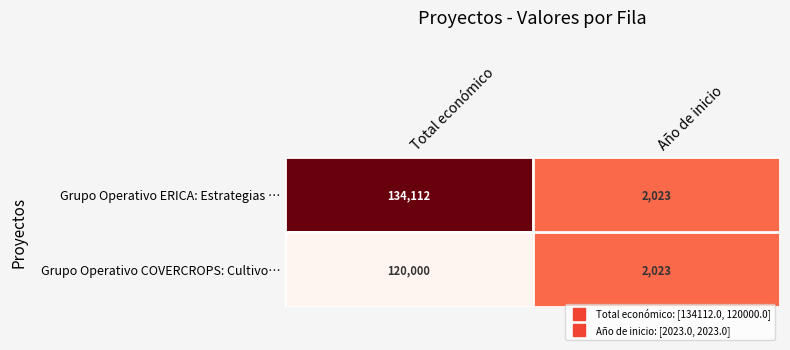

List the series in order of their overall mean, lowest first.

Grupo Operativo COVERCROPS: Cultivo…, Grupo Operativo ERICA: Estrategias …